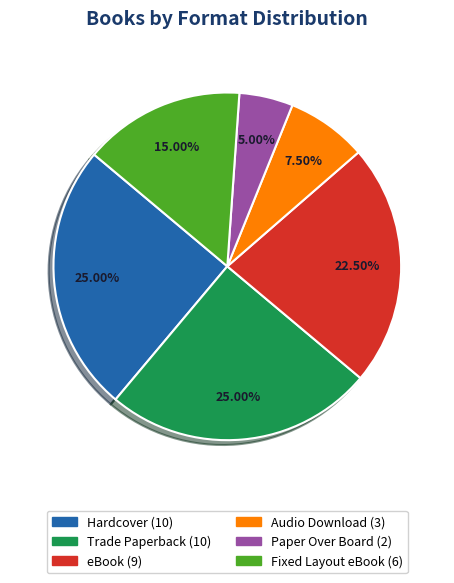

Is there any slice that represents more than half of the pie?

No